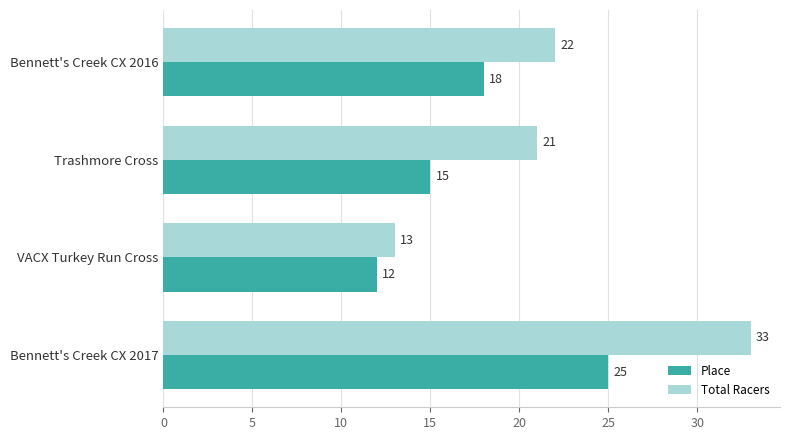

What is the difference between the second highest and minimum values in the Place series?

6